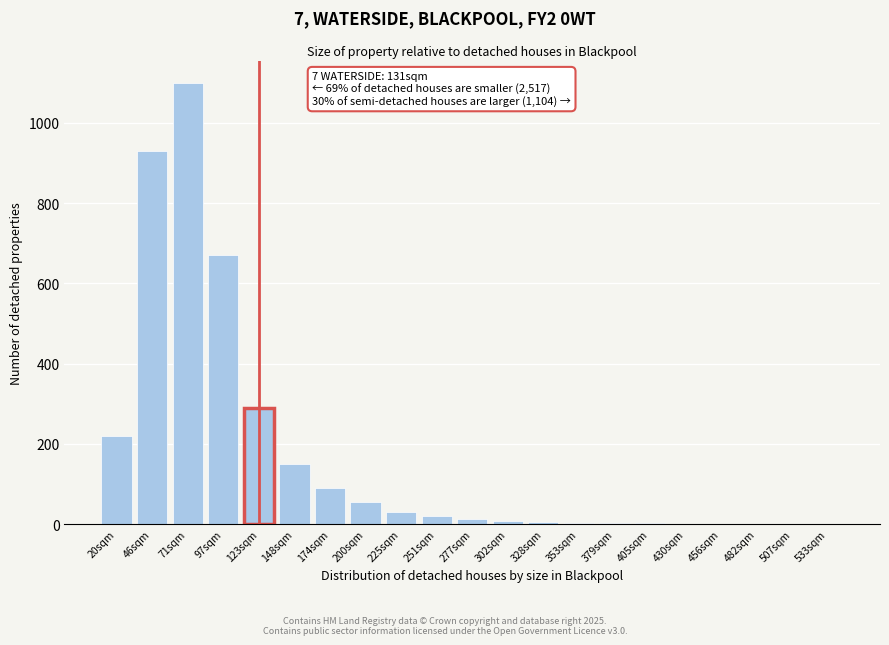

What is the sum of all values?

3590